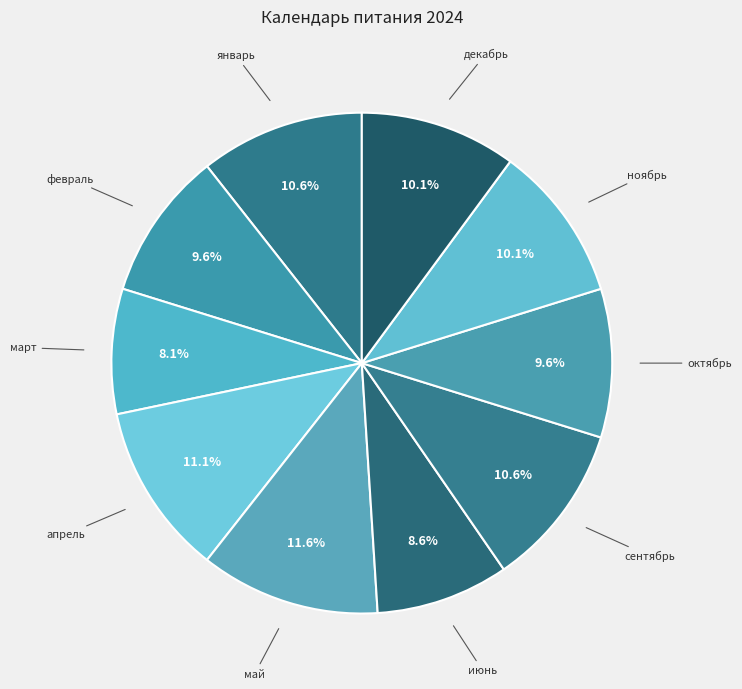

Which slice is the largest?

май